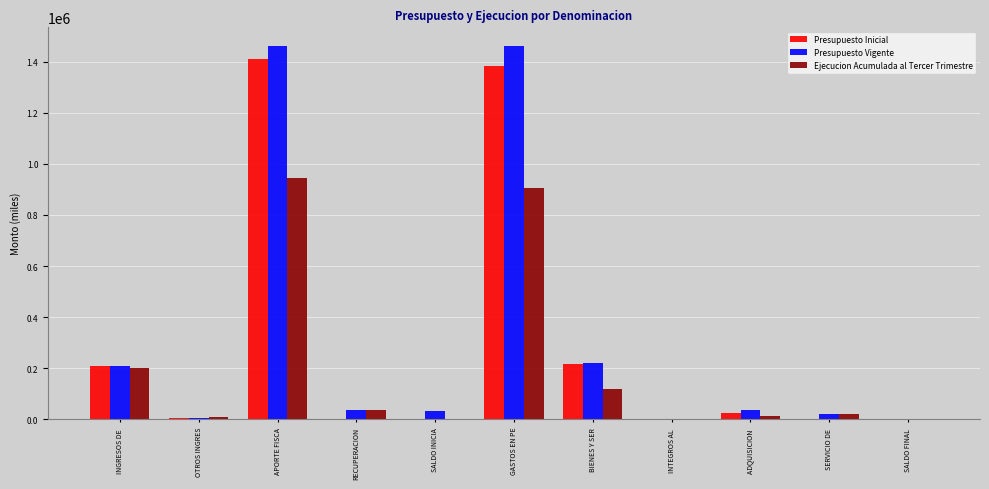

What is the total value across all series at BIENES Y SER?

555443